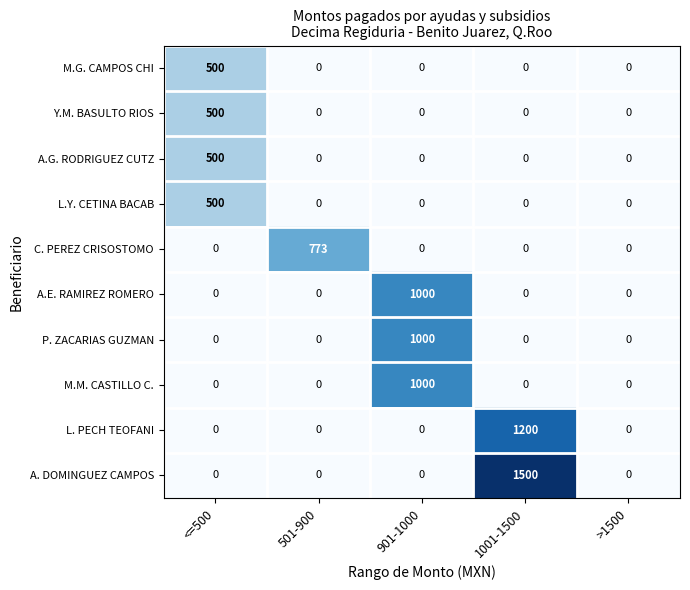

Read the A.E. RAMIREZ ROMERO value at 901-1000, to the nearest 10.

1000